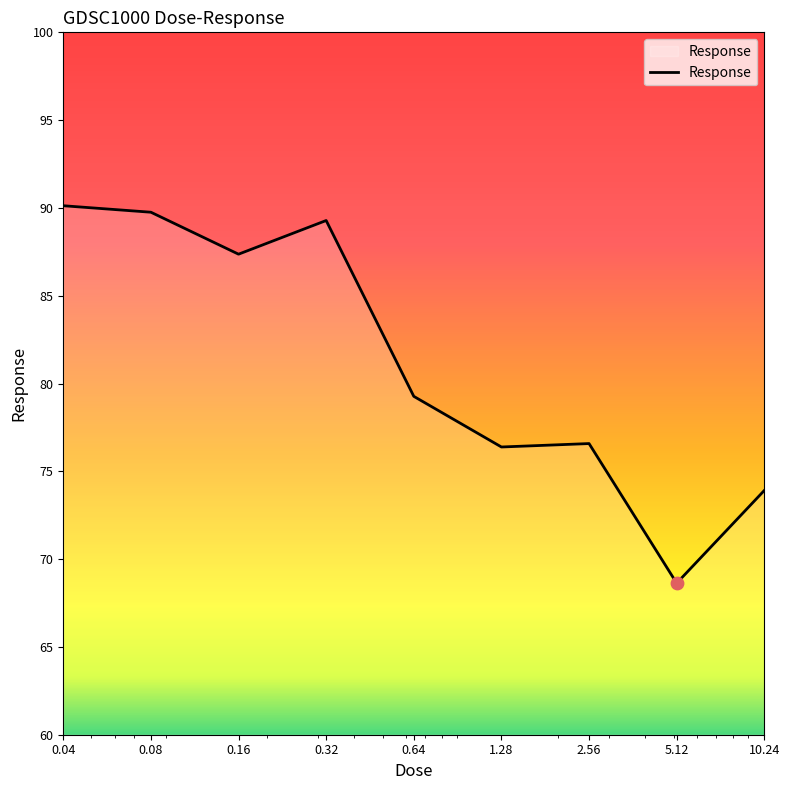

What is the minimum value shown in the chart?

68.6